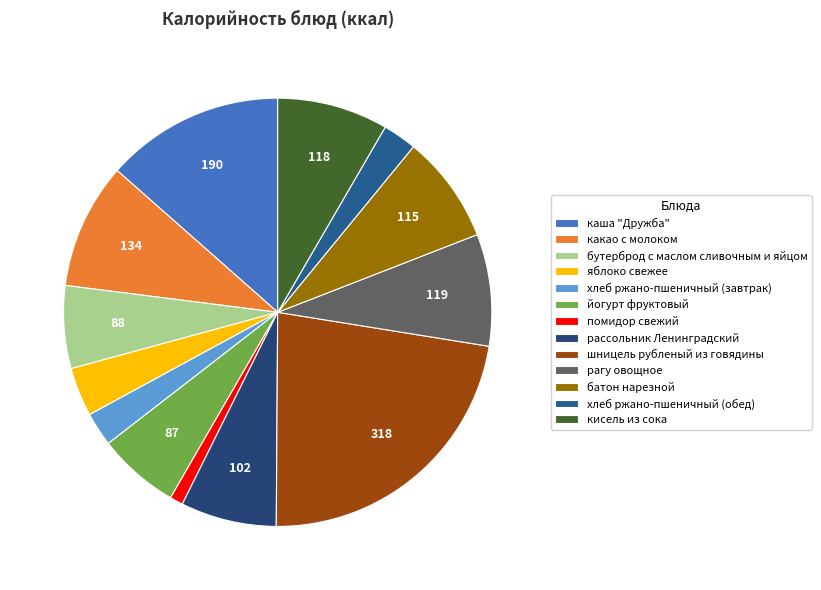

What percentage is NOT represented by шницель рубленый из говядины?

77.4%